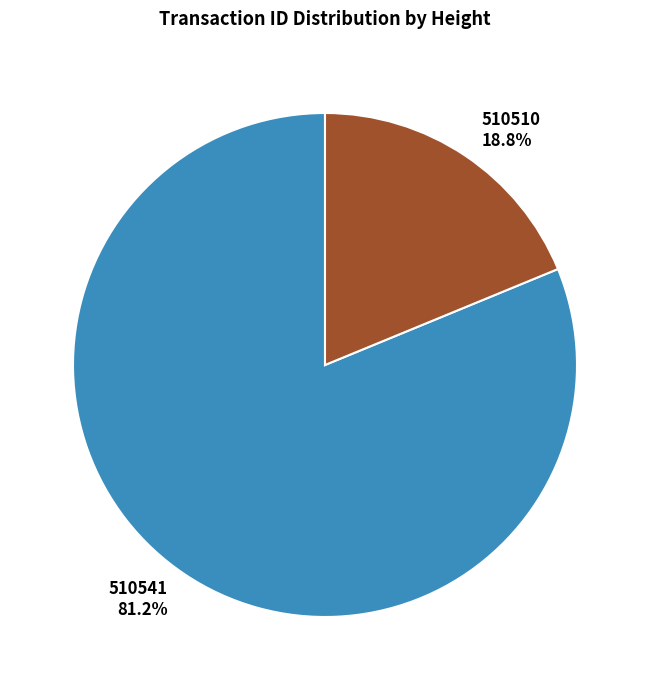

To the nearest percent, what percentage of the pie is 510541?

81%